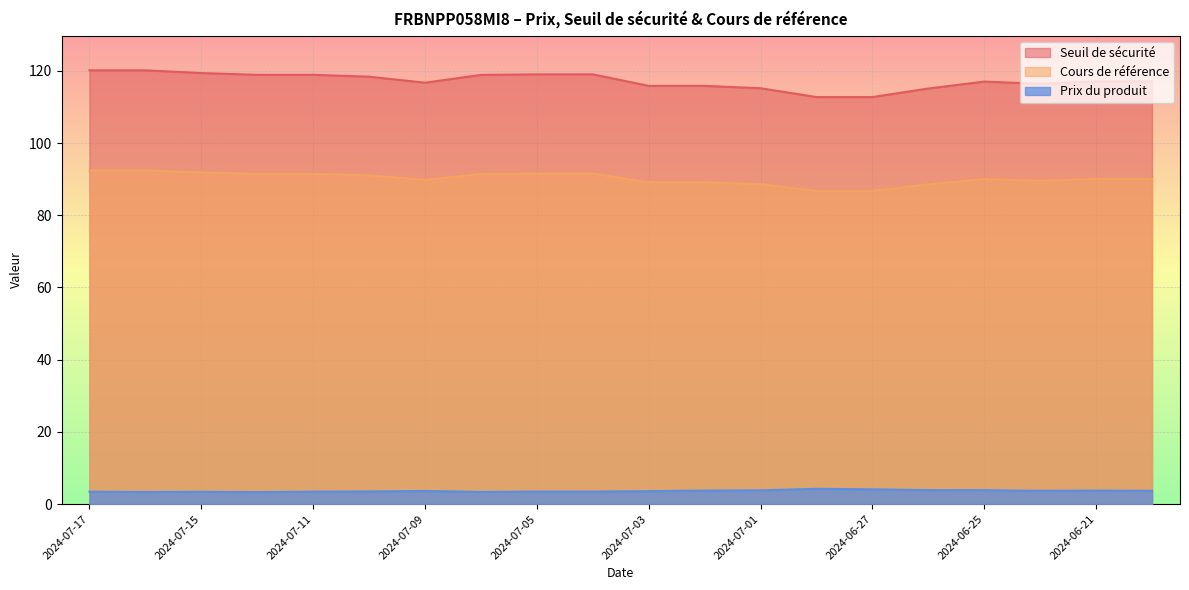

Between 2024-07-16 and 2024-06-24, which series saw the biggest shift?

Seuil de sécurité